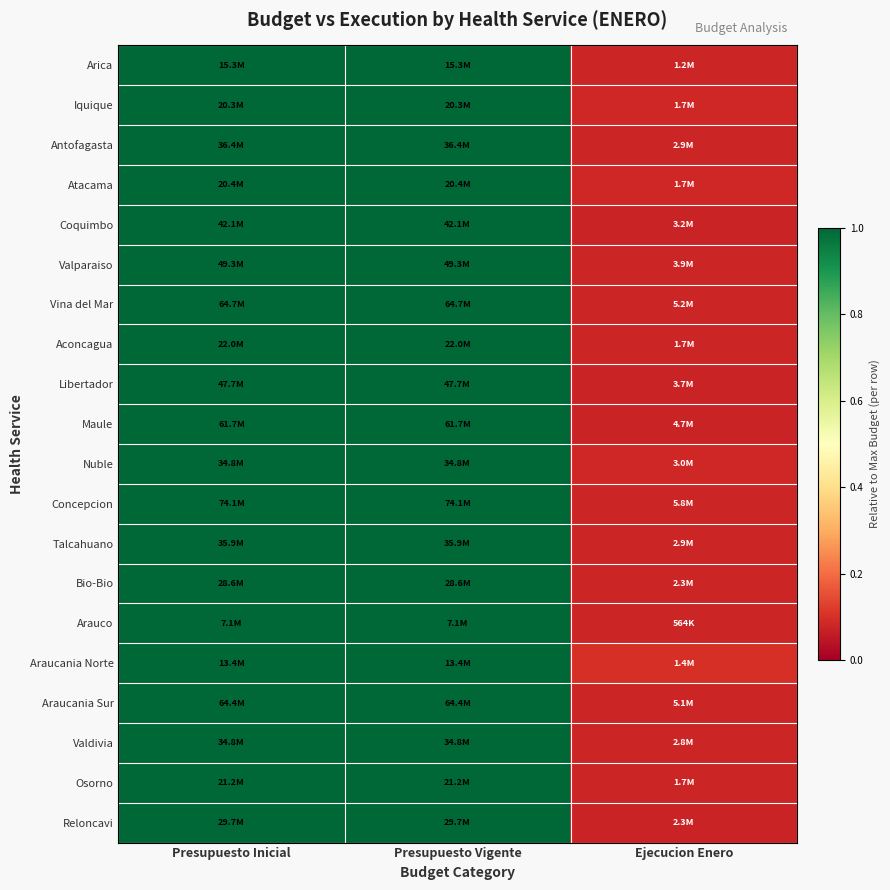

Count the number of categories in the chart.

3